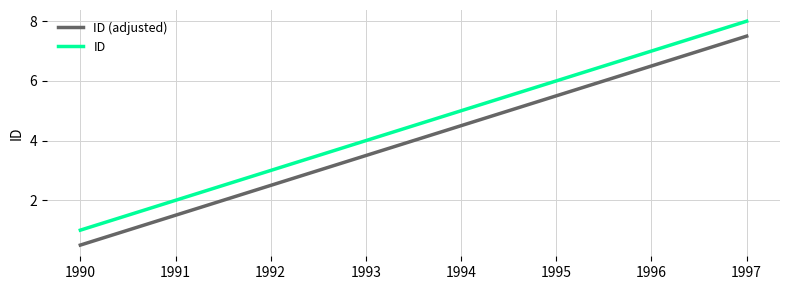

What is the greatest value displayed?

8.0